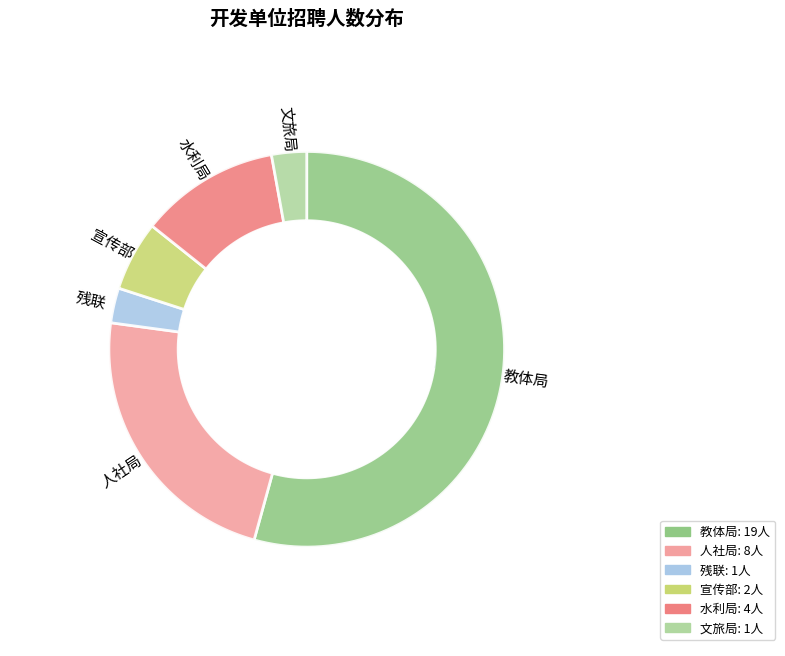

Rank the categories by value from lowest to highest.

残联, 文旅局, 宣传部, 水利局, 人社局, 教体局